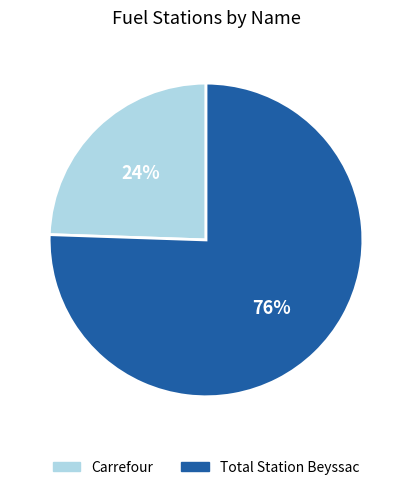

Which has a higher value, Carrefour or Total Station Beyssac?

Total Station Beyssac